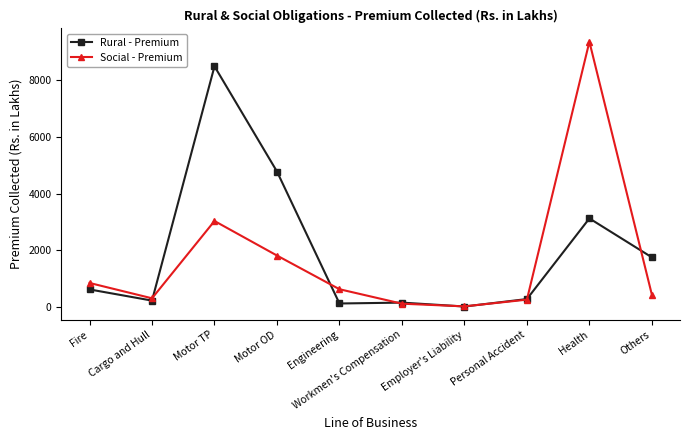

Which series has the widest spread of values?

Social - Premium